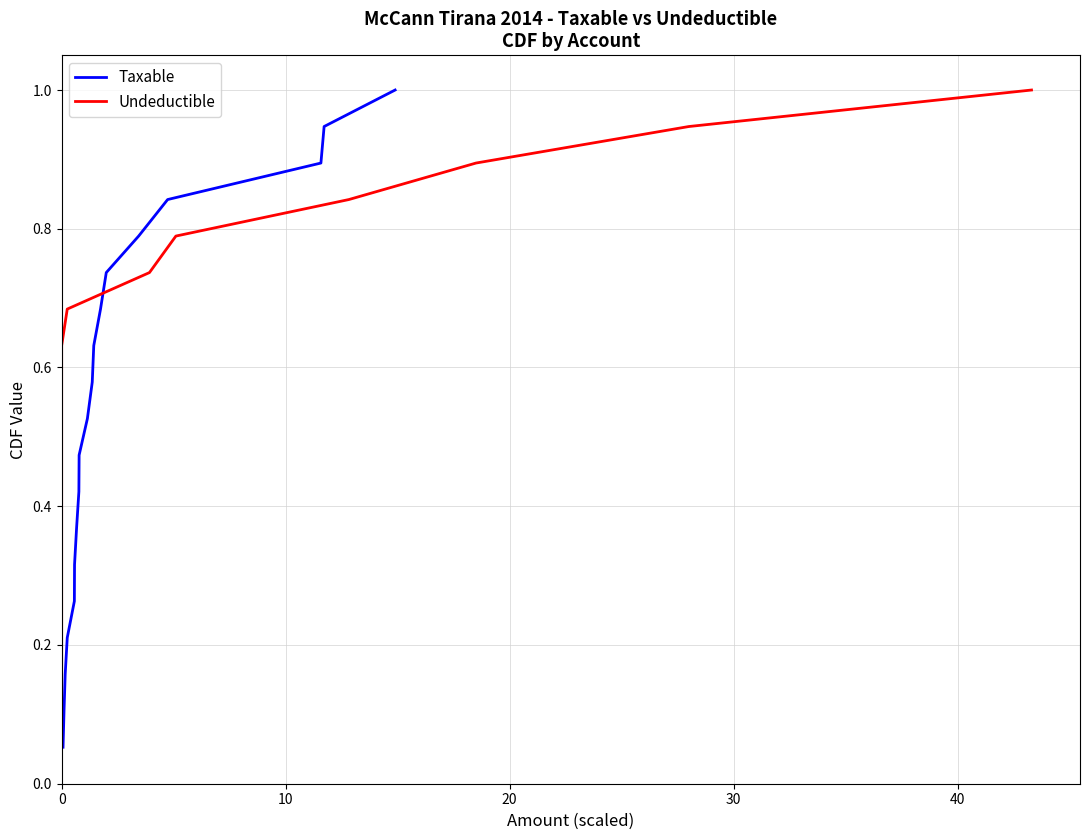

What is the highest value of the Taxable series?

1.0